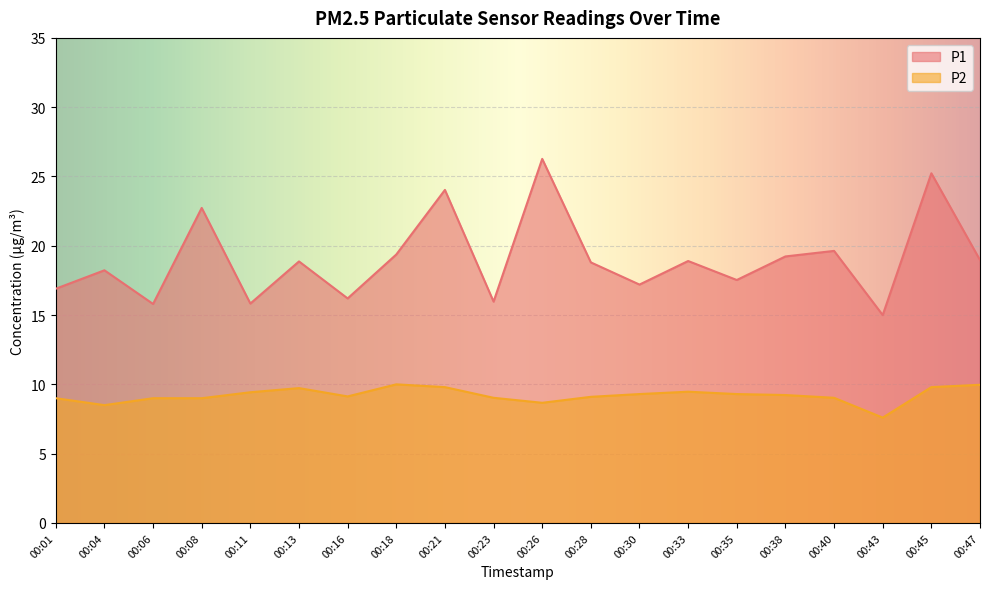

Is the value of P2 at 00:18 greater than the value of P1 at 00:06?

No